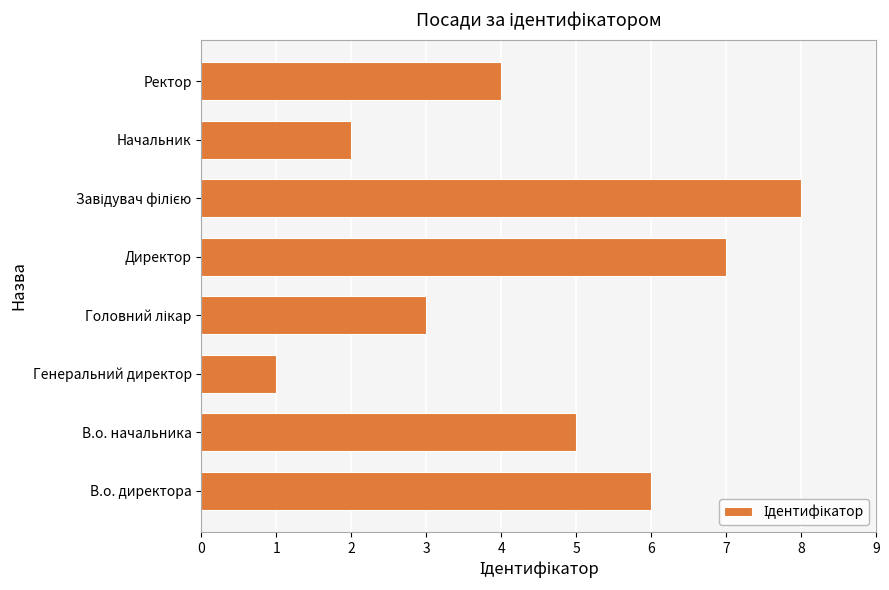

What is the change in value from В.о. директора to Директор?

+1